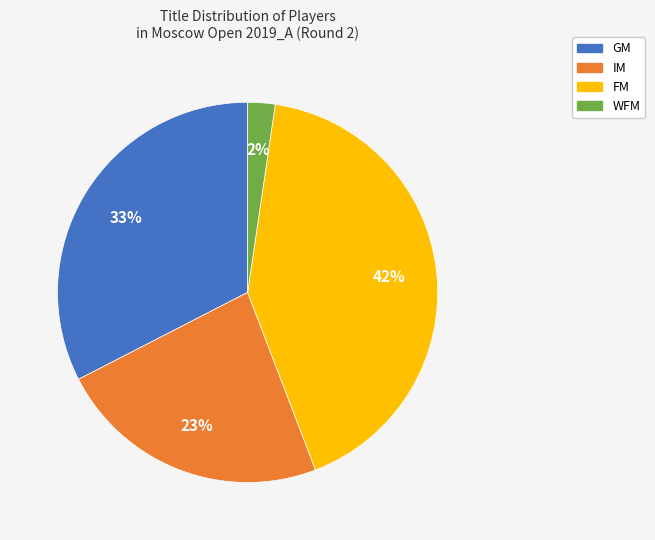

Count the number of slices in the pie.

4